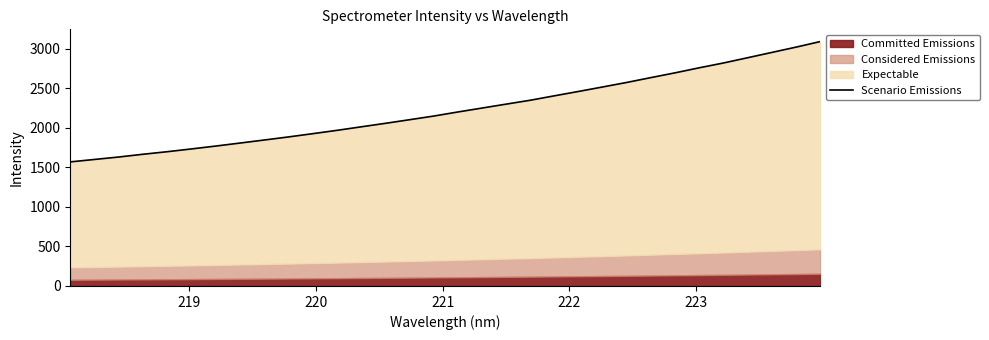

What is the difference between the maximum and second lowest values?

1490.8